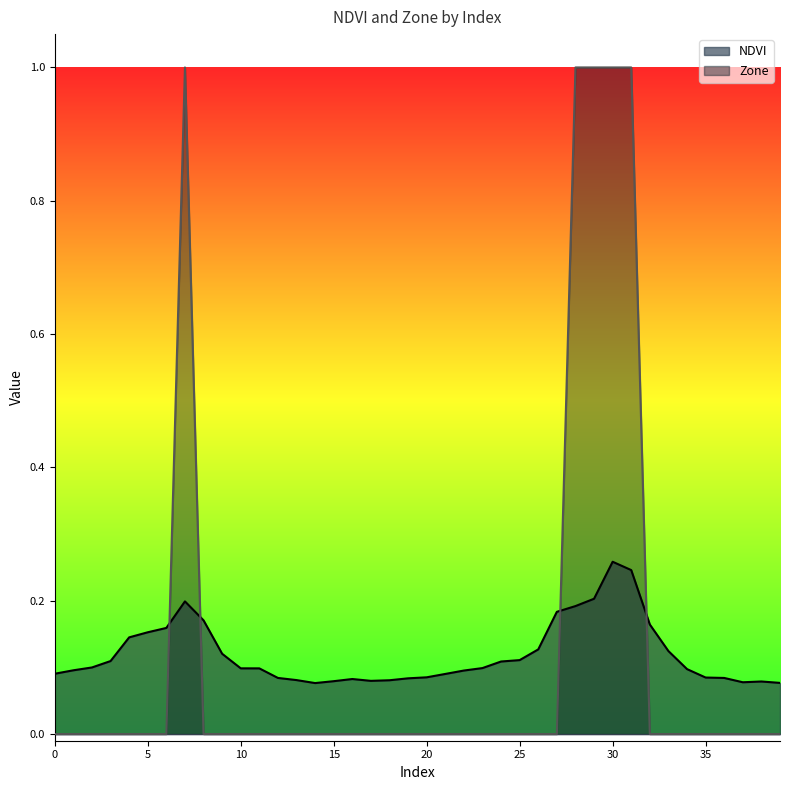

How many lines are shown in the chart?

2